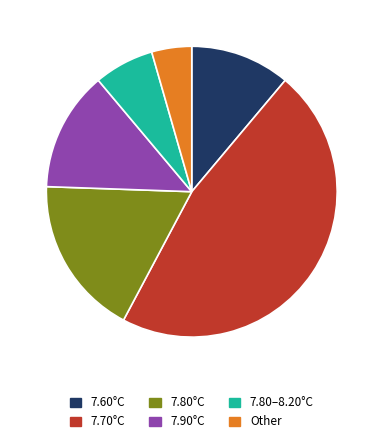

Count the number of slices in the pie.

6